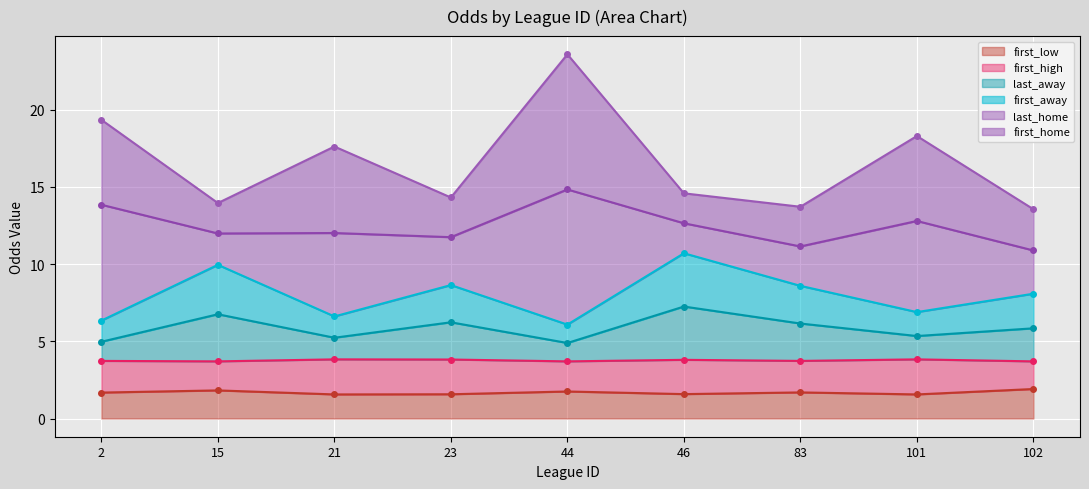

At which label does first_away reach its minimum?

44